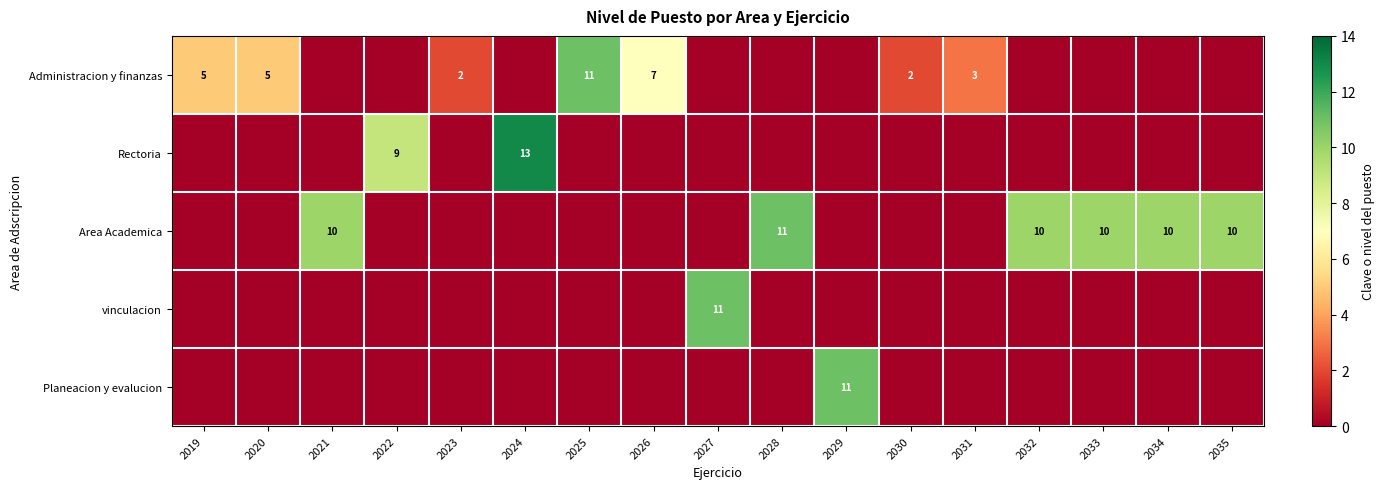

What is the difference between the highest and lowest values at 2022?

9